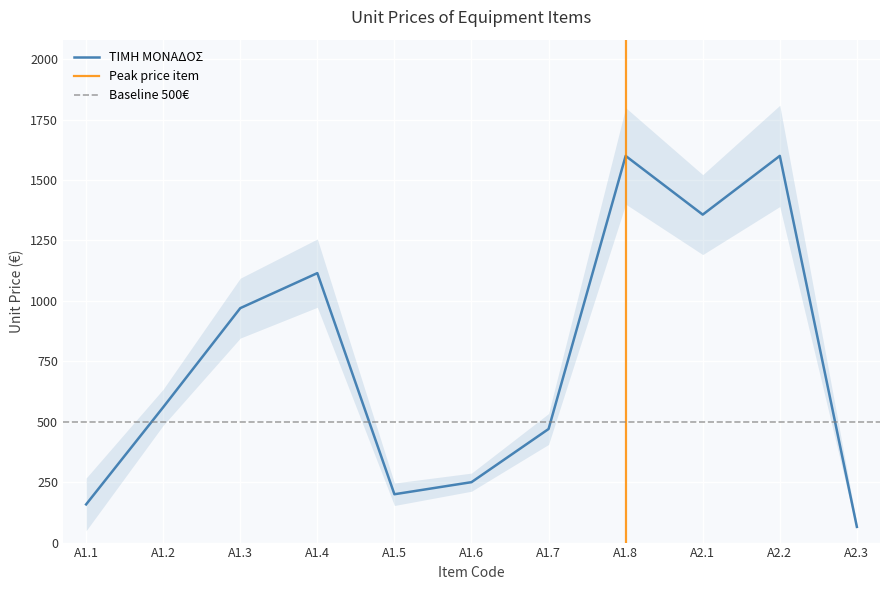

Reading left to right, what are all the values shown in this chart?

158	560	970	1115	200	250	470	1600	1357	1600	65